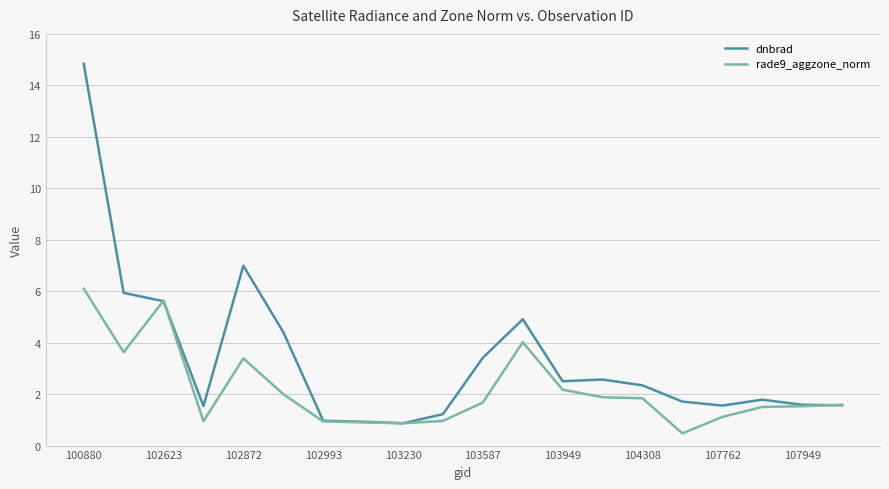

Which series has the widest spread of values?

dnbrad